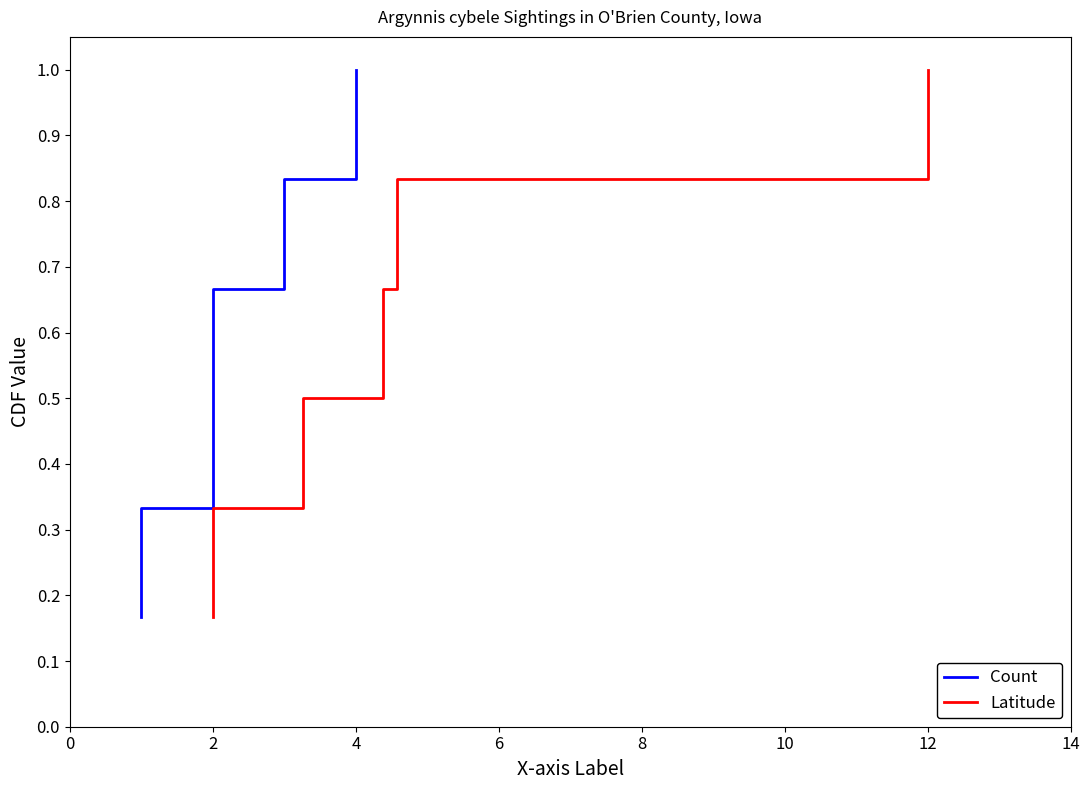

What is the lowest value of the Latitude series?

0.2